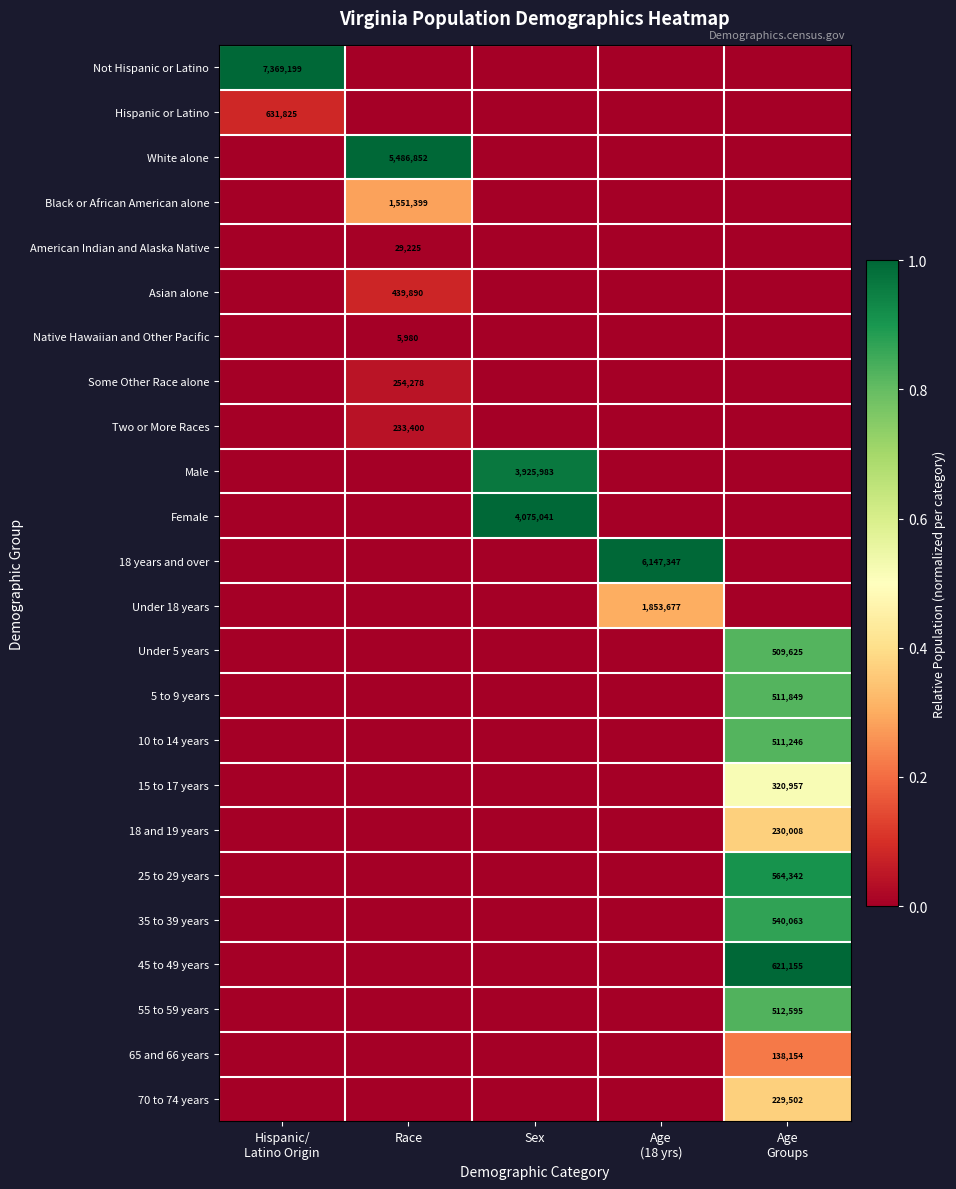

True or false: Male has a value of 3925983 at Sex.

True